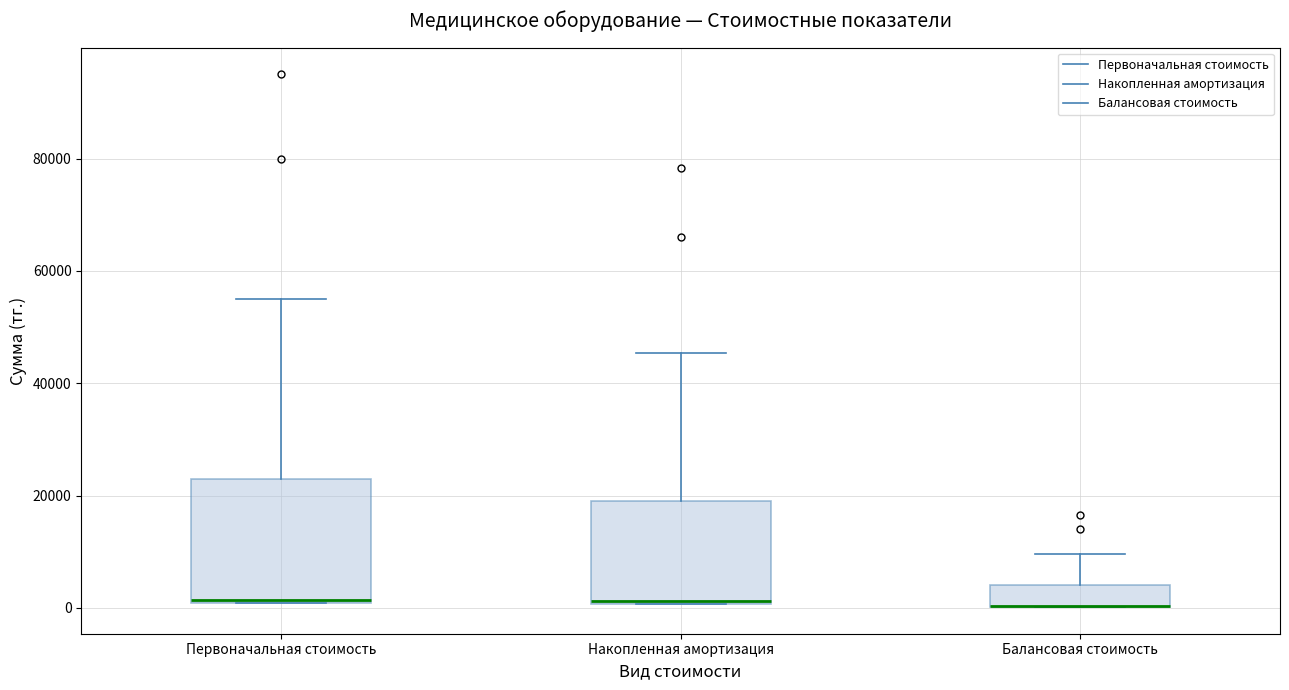

Reading left to right, read every box against the y-axis: the position of its median line, the range the box covers, and the ends of its whiskers. The values are not printed on the chart, so give them approximately, as read against the axis.

Первоначальная стоимость: median 2000, box 0 to 24000, whiskers 0 to 56000
Накопленная амортизация: median 2000, box 0 to 18000, whiskers 0 to 46000
Балансовая стоимость: median 0 (drawn on the box's lower edge), box 0 to 4000, whiskers 0 to 10000